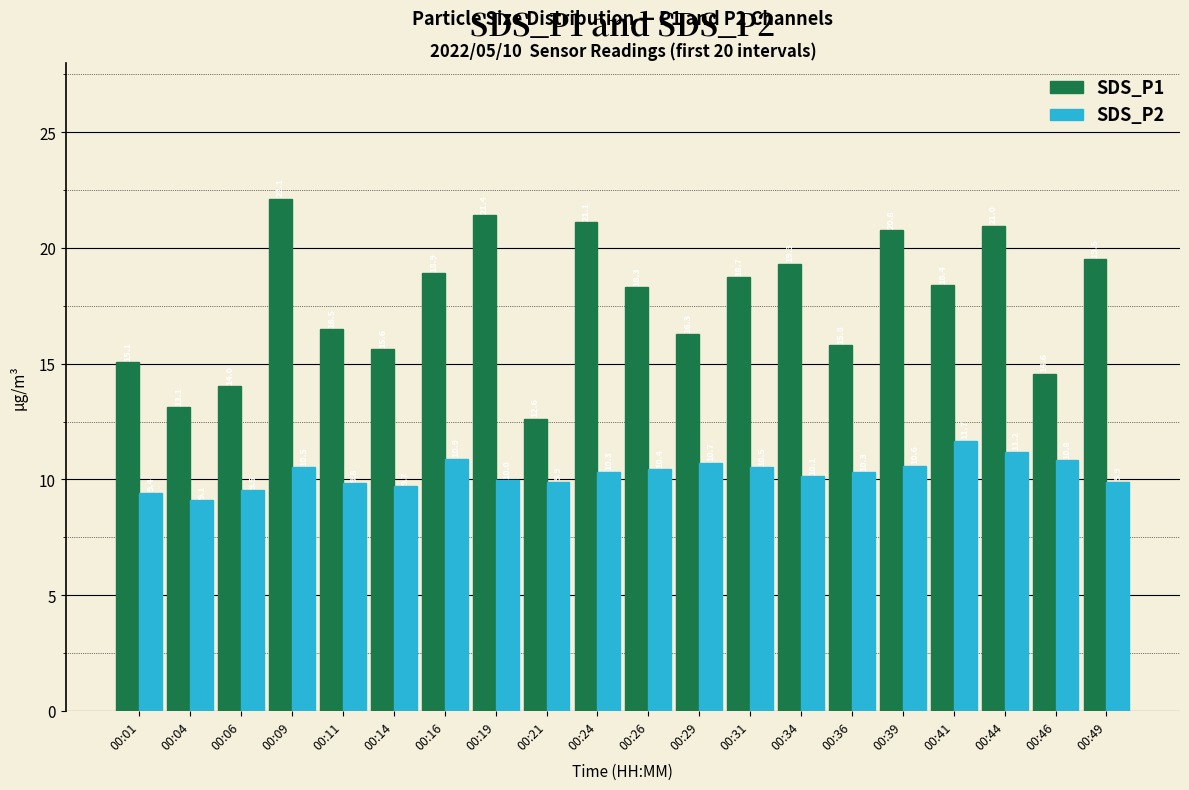

The value of SDS_P2 at 00:19 is 16.5. True or false?

False